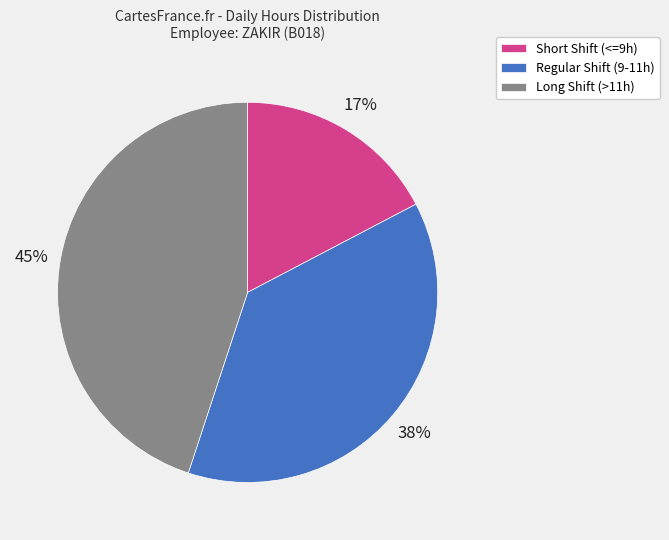

Does any single category account for the majority?

No